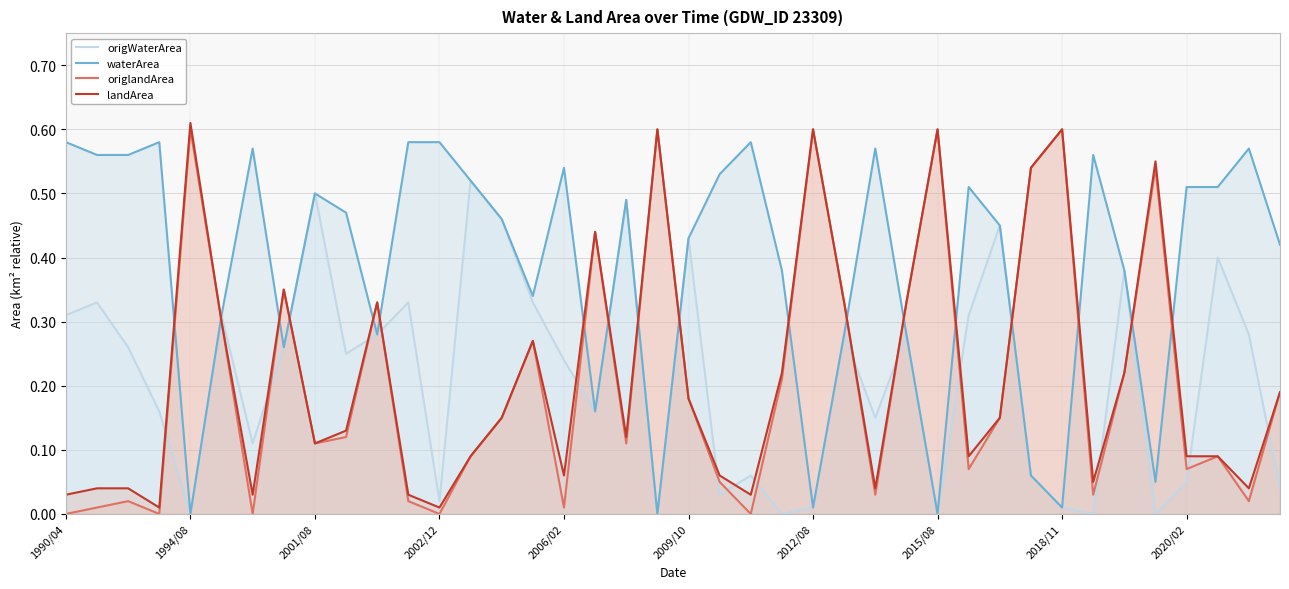

In origlandArea, how many points are lower than both neighbors (excluding endpoints)?

12